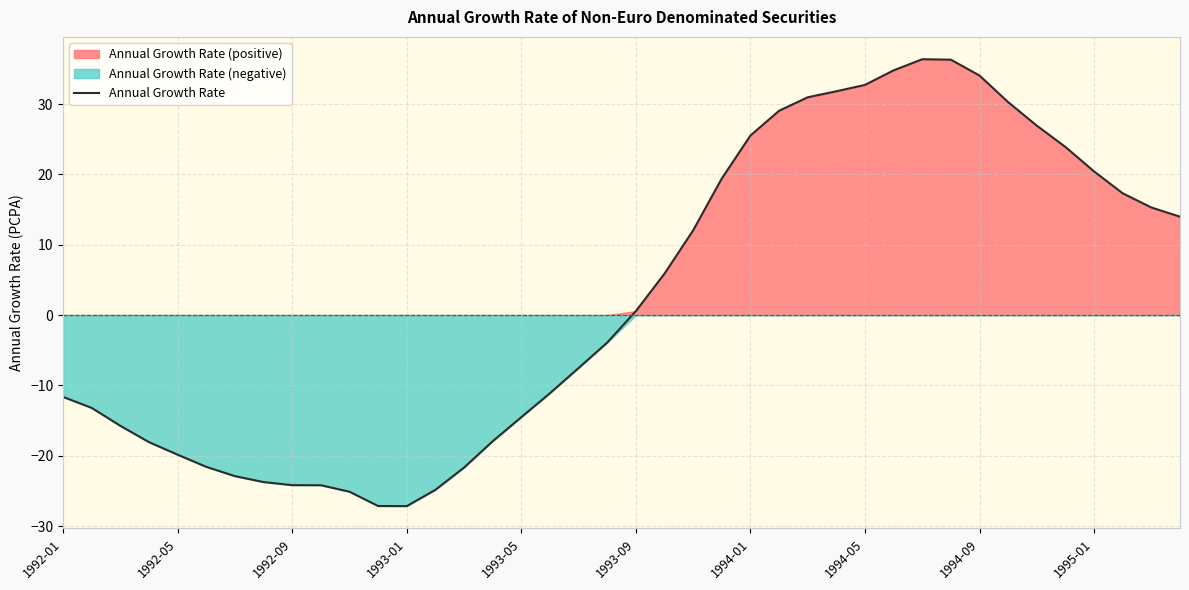

What is the maximum value for Annual Growth Rate?

36.4